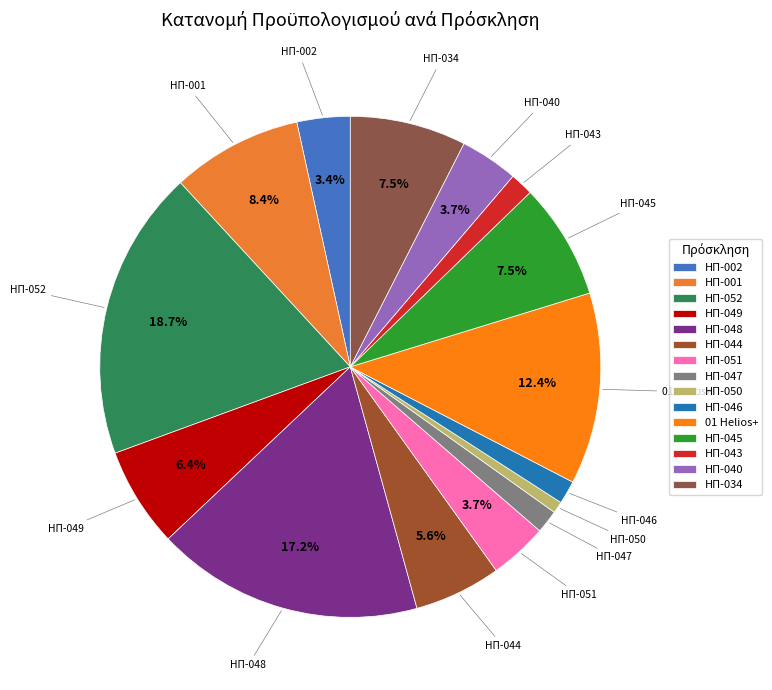

Is there a majority slice in this chart?

No